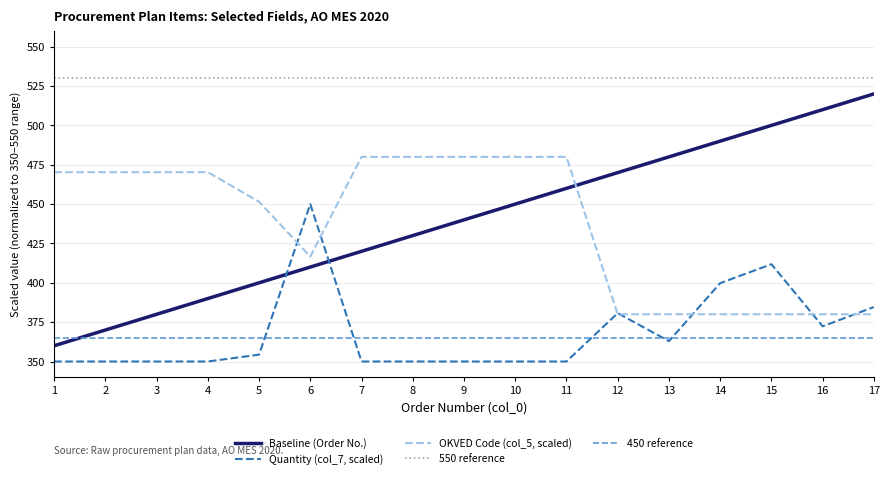

What is the maximum value shown in the chart?

530.0